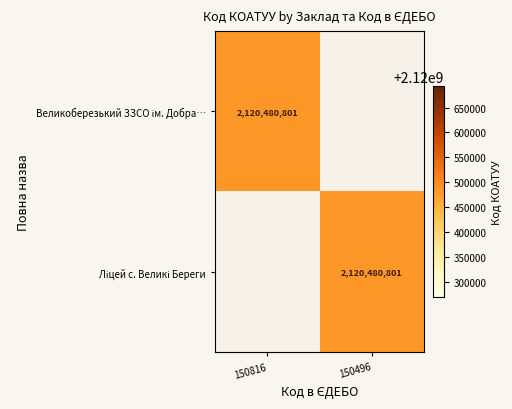

Which has a higher value, 150816 or 150496?

150816